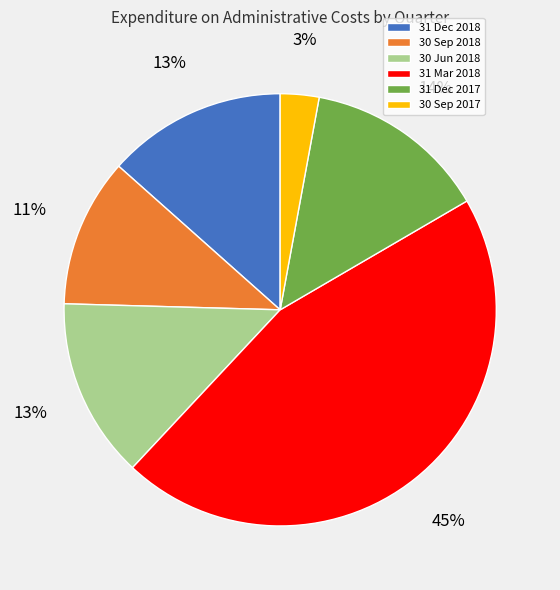

What percentage is the 31 Dec 2018 slice, to the nearest percent?

13%